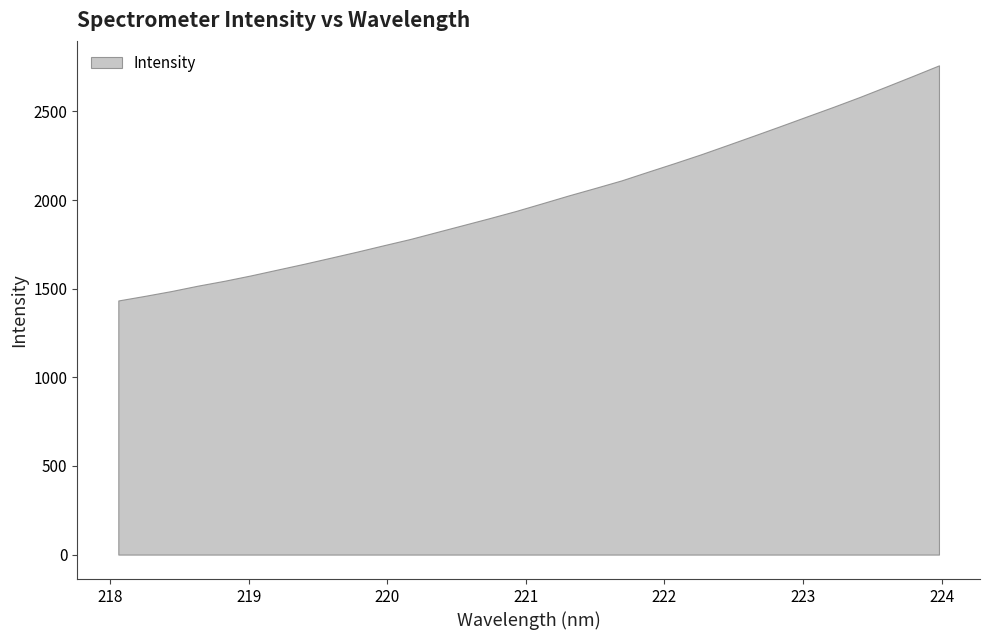

Approximately how many times larger is the value at 220.3533 compared to 220.1623?

1.0